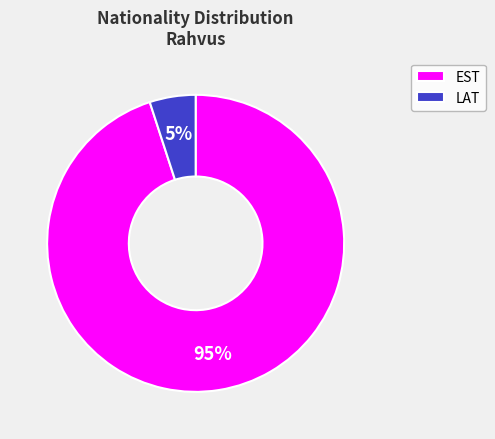

Approximately how many times larger is the value at EST compared to LAT?

19.0